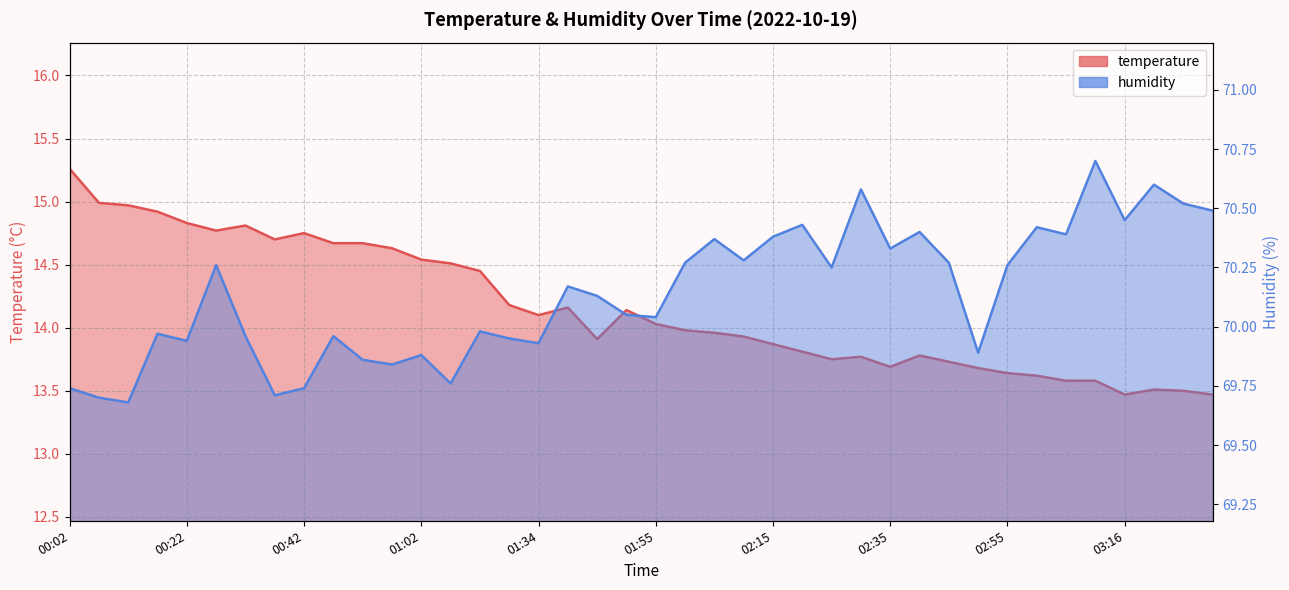

Reading left to right, extract all data points from this chart.

temperature: 15.3	15.0	15.0	14.9	14.8	14.8	14.8	14.7	14.8	14.7	14.7	14.6	14.5	14.5	14.4	14.2	14.1	14.2	13.9	14.1	14.0	14.0	14.0	13.9	13.9	13.8	13.8	13.8	13.7	13.8	13.7	13.7	13.6	13.6	13.6	13.6	13.5	13.5	13.5	13.5
humidity: 69.7	69.7	69.7	70.0	69.9	70.3	70.0	69.7	69.7	70.0	69.9	69.8	69.9	69.8	70.0	70.0	69.9	70.2	70.1	70.0	70.0	70.3	70.4	70.3	70.4	70.4	70.2	70.6	70.3	70.4	70.3	69.9	70.3	70.4	70.4	70.7	70.5	70.6	70.5	70.5